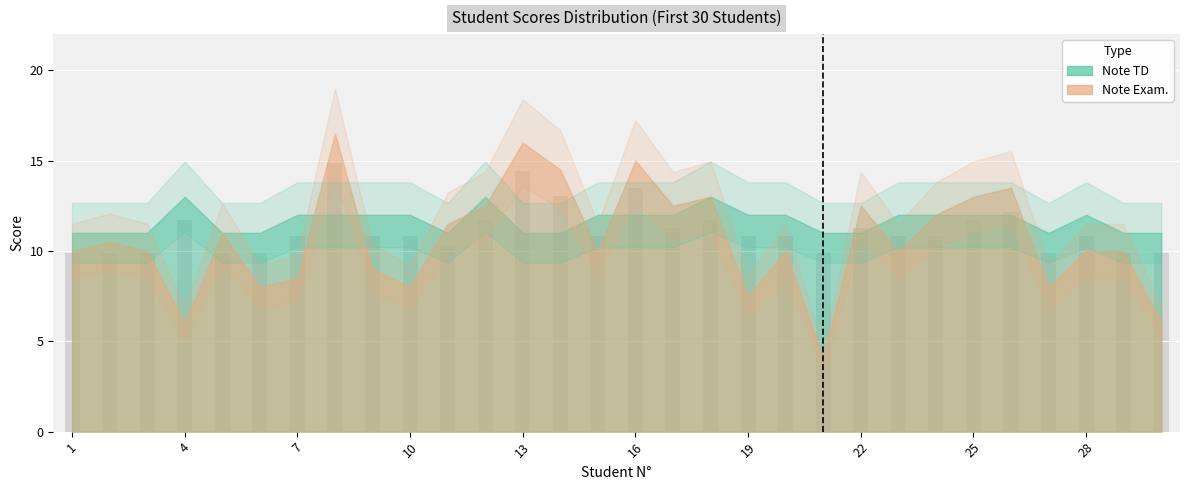

What is the value of the Note TD bar at the 2nd from the left?

11.0